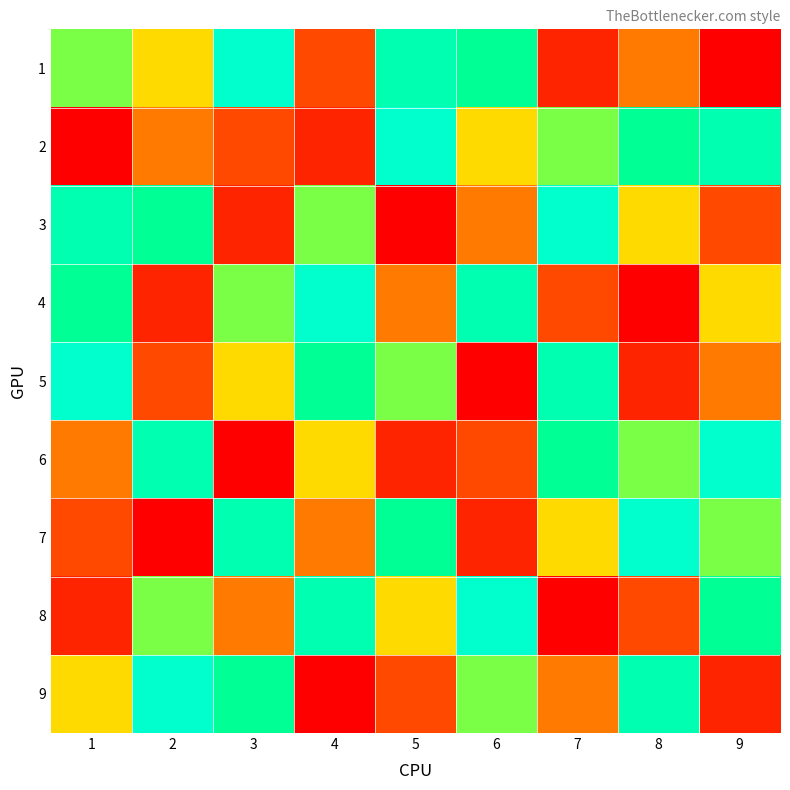

Which series changed the most between 8 and 9?

9